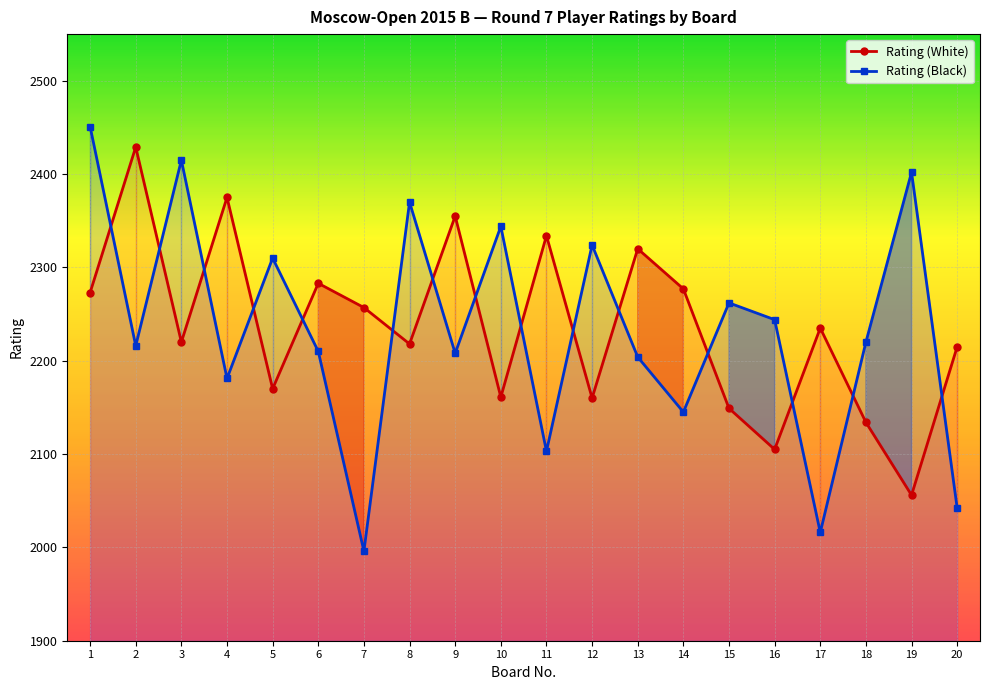

Where does the Rating (Black) series first go above 2220?

1